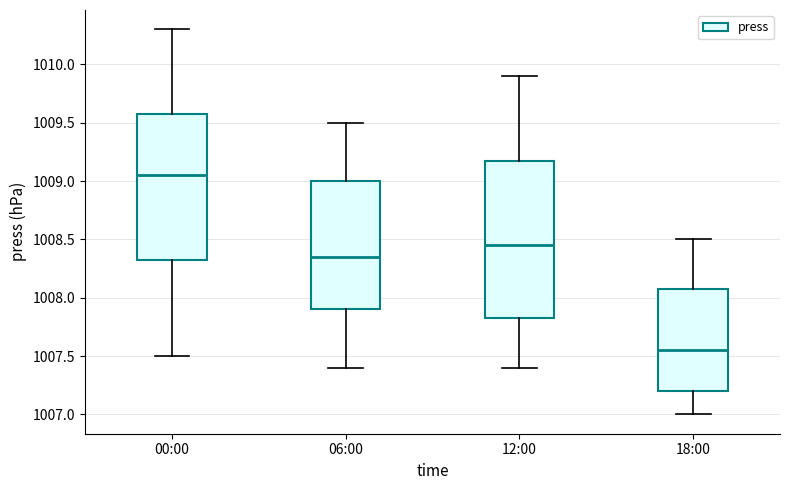

Where does the upper whisker of the box for 00:00 end on the y-axis? The values are not printed on the chart, so give them approximately, as read against the axis.

1010.30